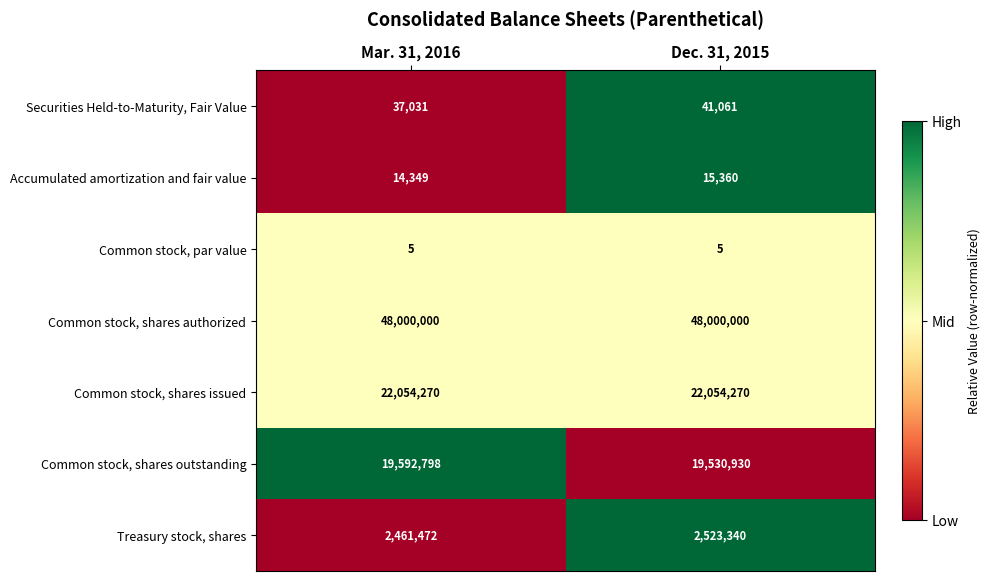

What is the sum of the Common stock, shares authorized values at Mar. 31, 2016 and Dec. 31, 2015?

96000000